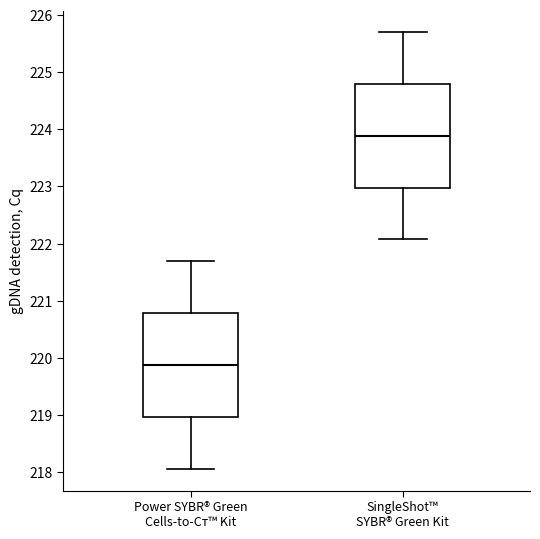

Reading left to right, transcribe this box plot: for each box, give where its median line is, the range the box spans, and where its two whiskers end, as read against the y-axis. The values are not printed on the chart, so give them approximately, as read against the axis.

Power SYBR® Green Cells-to-Cт™ Kit: median 219.9, box 219.0 to 220.8, whiskers 218.1 to 221.7
SingleShot™ SYBR® Green Kit: median 223.9, box 223.0 to 224.8, whiskers 222.1 to 225.7